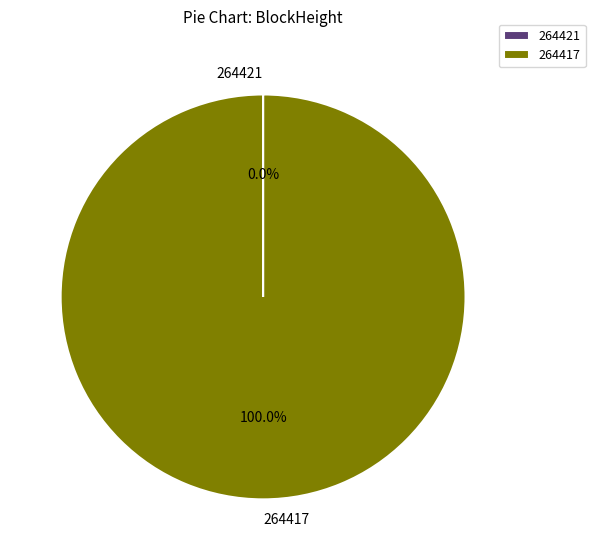

To the nearest percent, what is the difference between the largest and smallest slice percentages?

100%